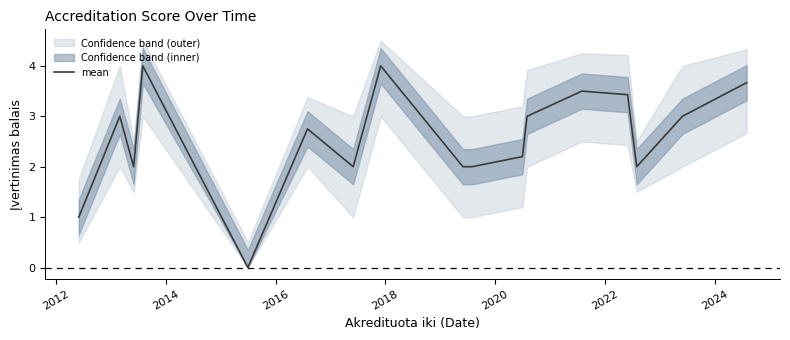

What is the maximum value for mean?

4.0